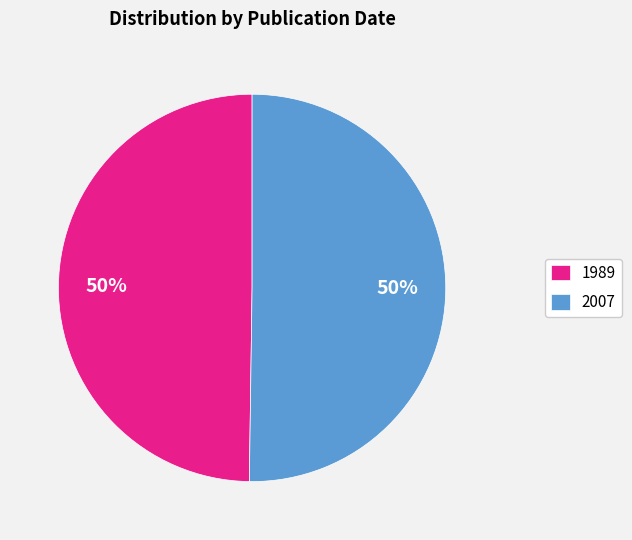

Approximately how many times larger is the value at 2007 compared to 1989?

1.0